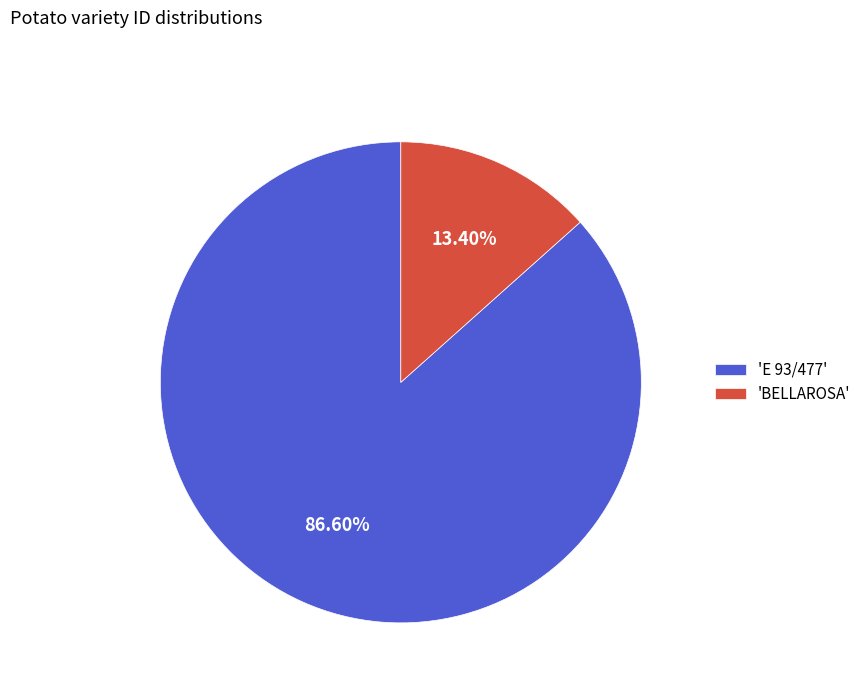

Rank the categories by value from lowest to highest.

'BELLAROSA', 'E 93/477'